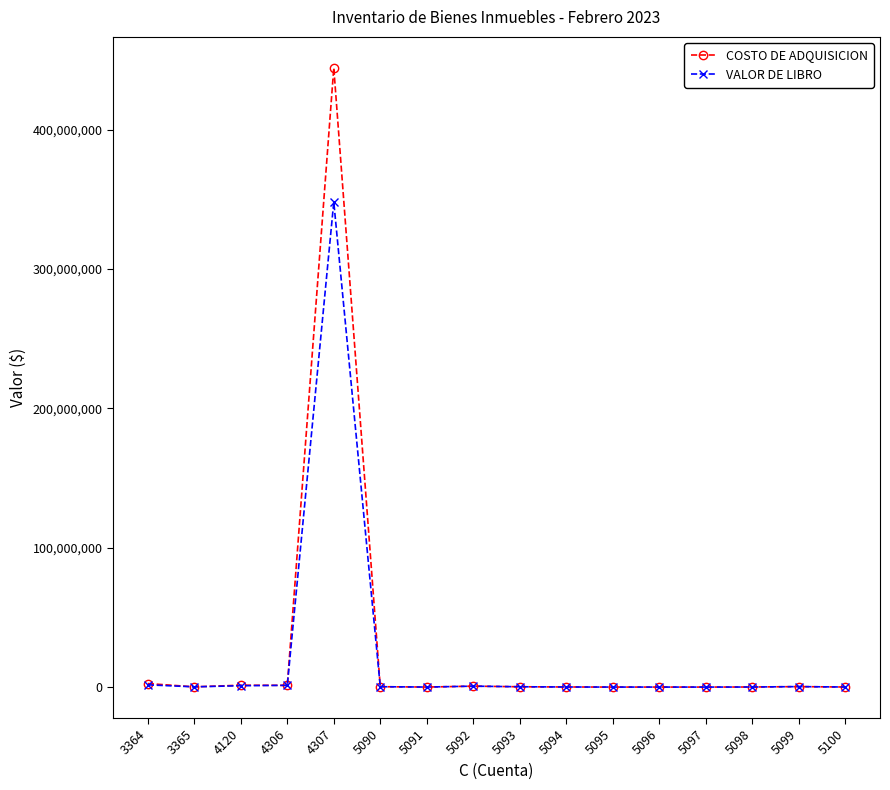

What are all the series names shown in the legend?

COSTO DE ADQUISICION, VALOR DE LIBRO